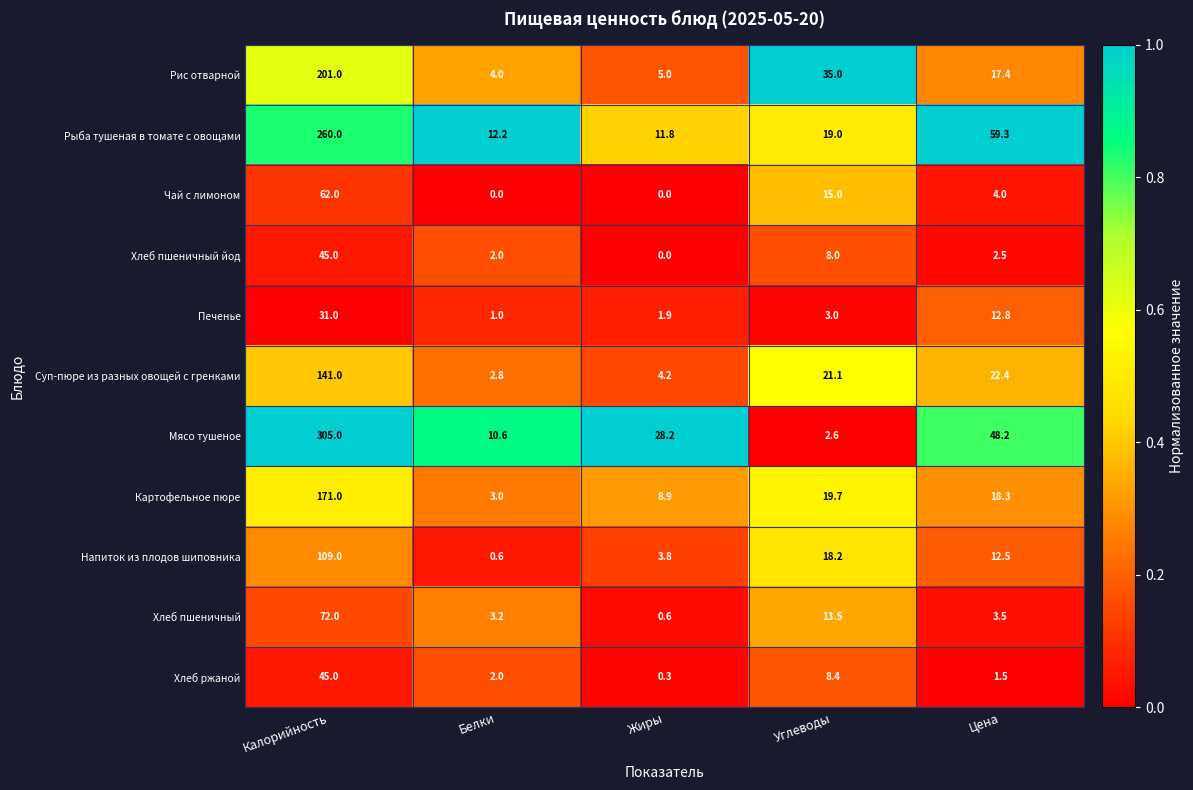

Which series has the largest total across all categories?

Мясо тушеное